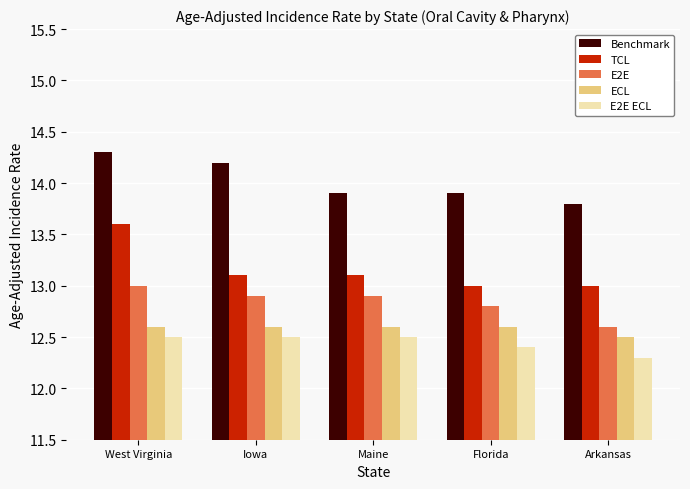

What is the value of the E2E ECL bar at the 5th from the left?

12.3